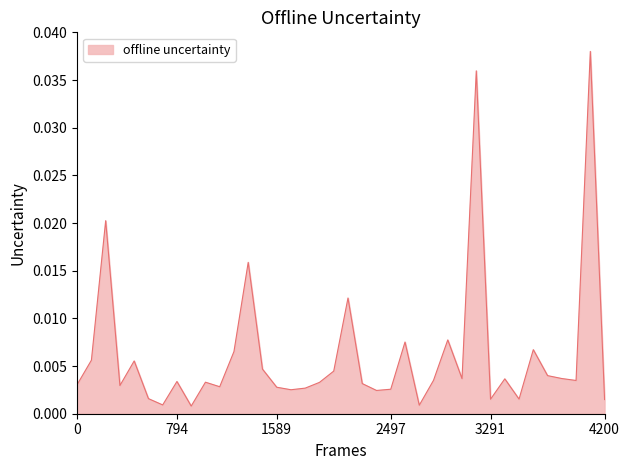

How many lines are shown in the chart?

1